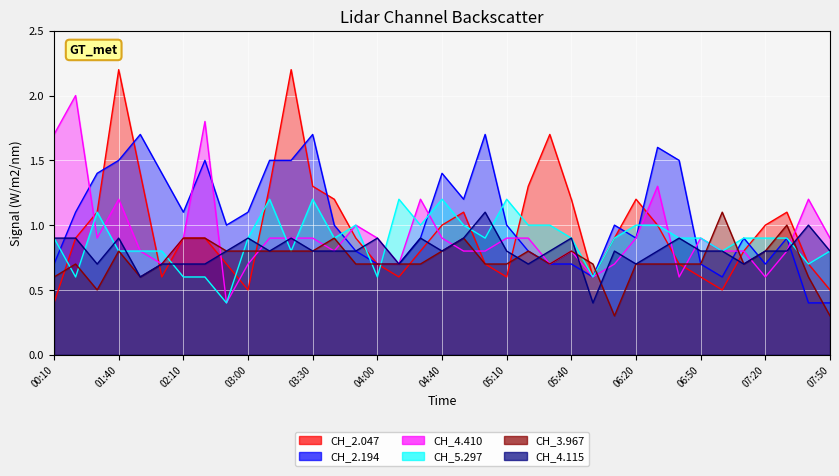

What is the spread (max minus min) of values at 07:10?

0.2